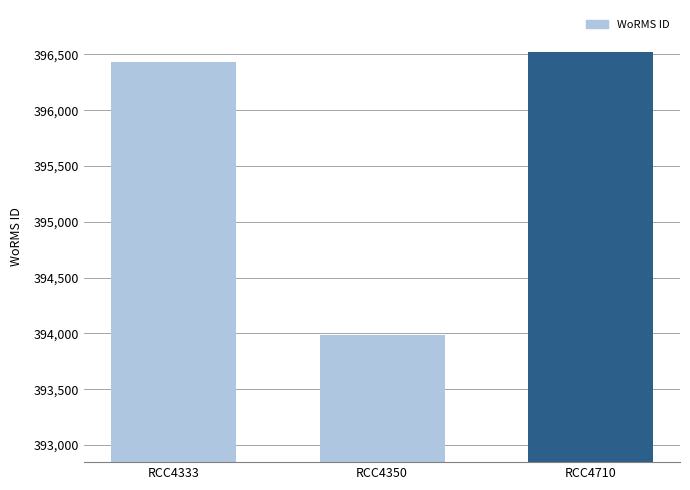

What is the ratio of the value at RCC4350 to the value at RCC4710?

1.0